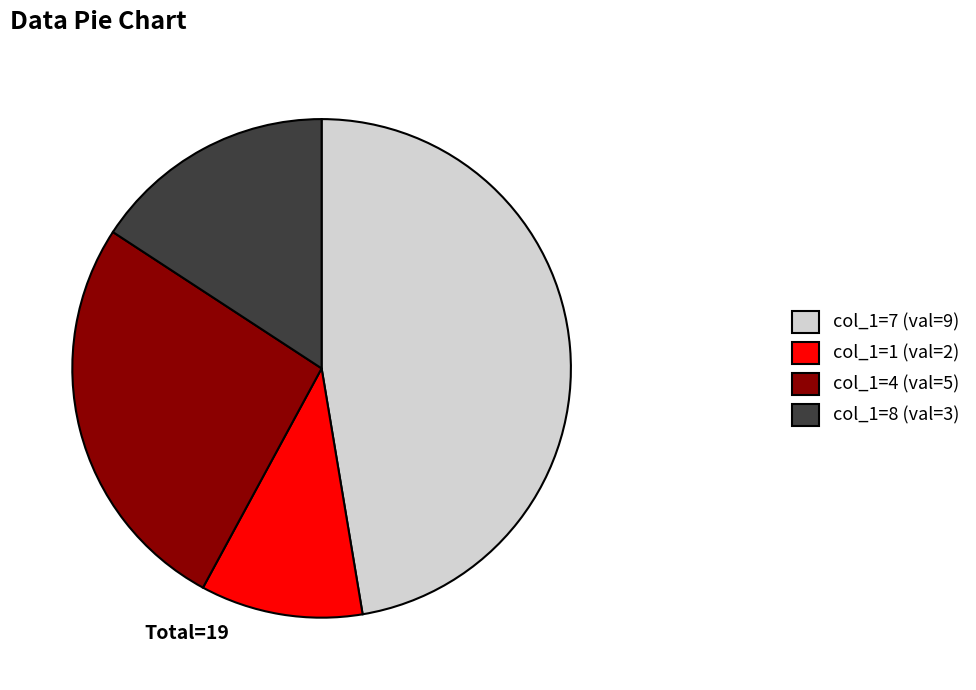

Which category has the biggest portion of the pie?

col_1=7 (val=9)